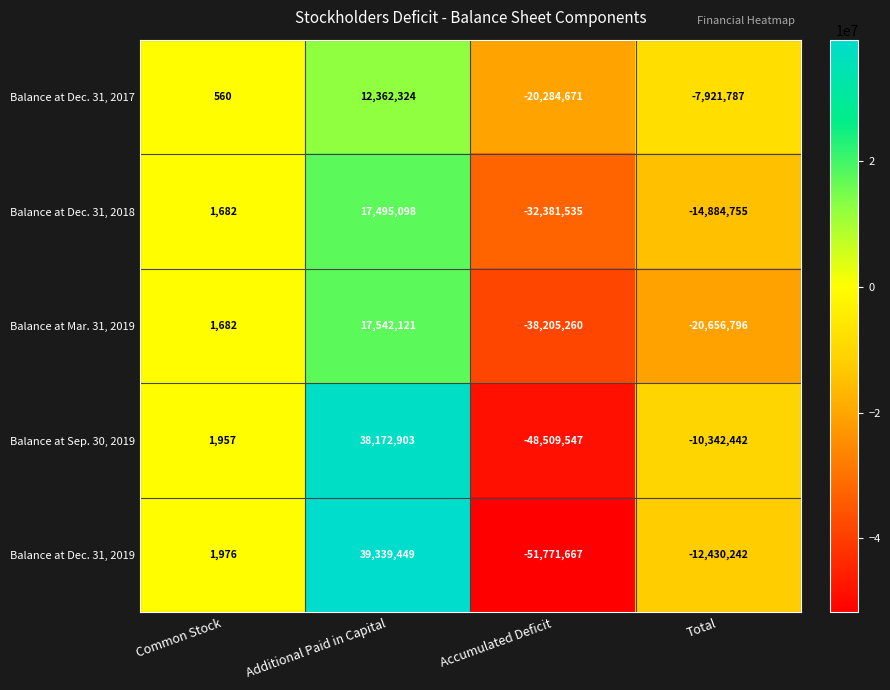

What is the spread (max minus min) of values at Total?

12735009